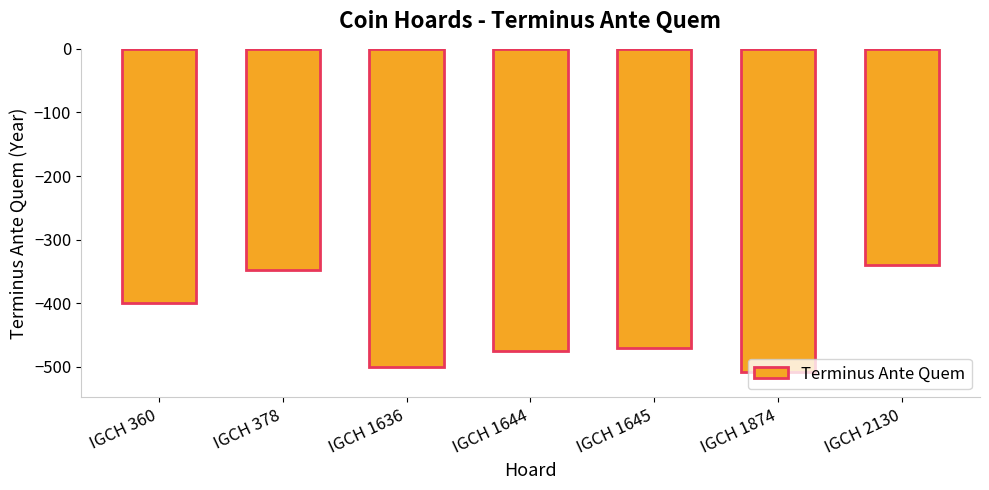

What is the value of the 6th bar from the left?

-508